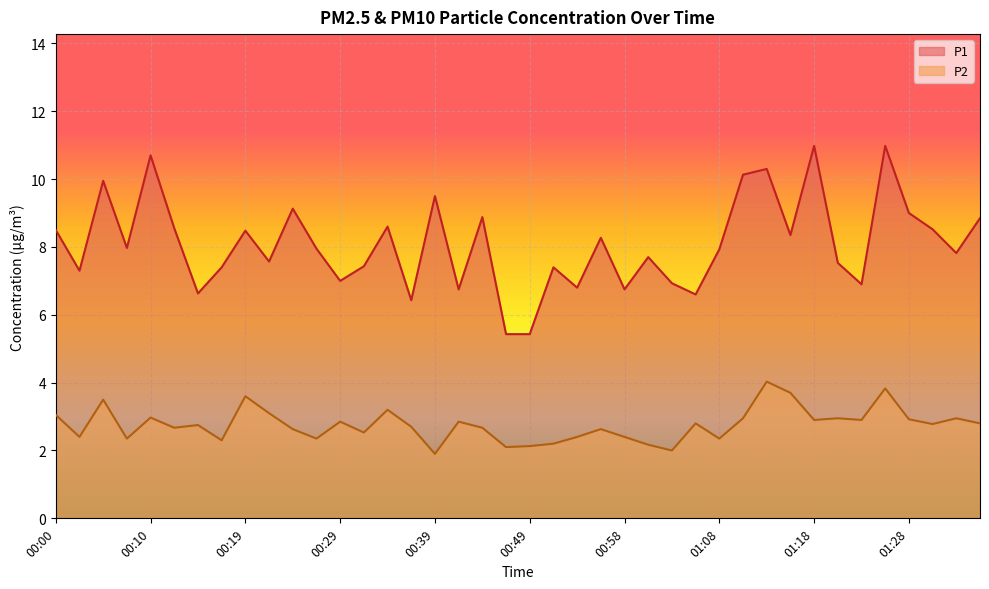

What is the label of the 15th point from the right?

01:01